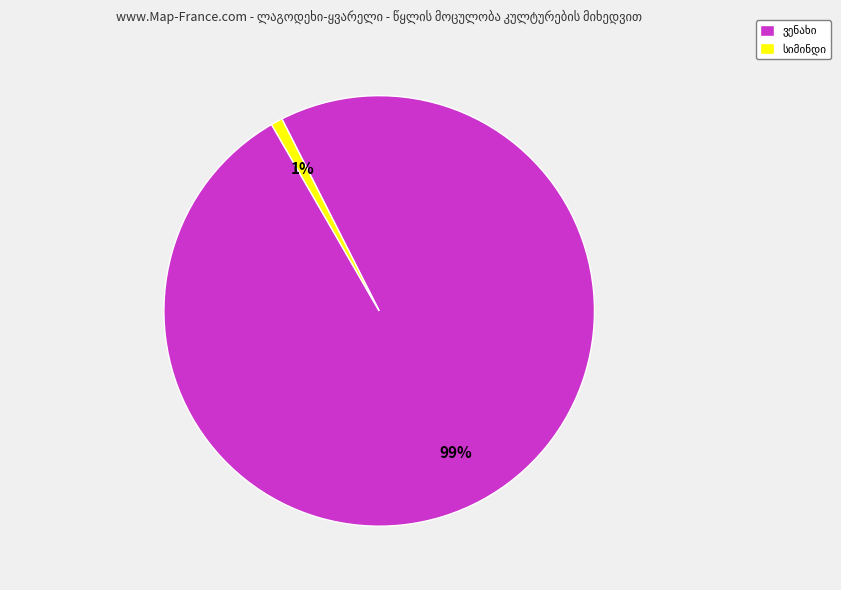

How many segments does this pie chart have?

2